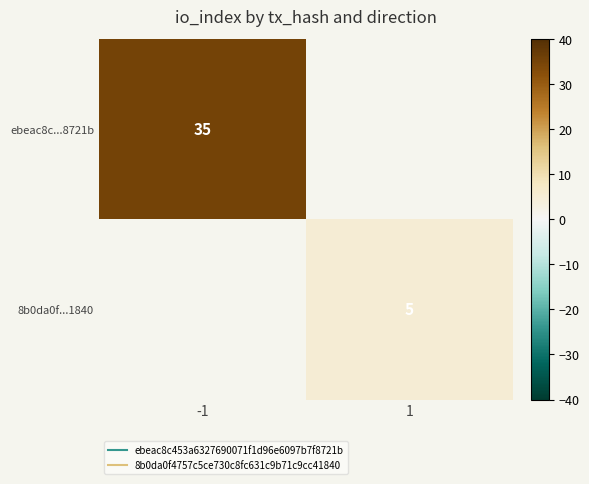

List the labels in order of ebeac8c...8721b value, smallest first.

-1, 1